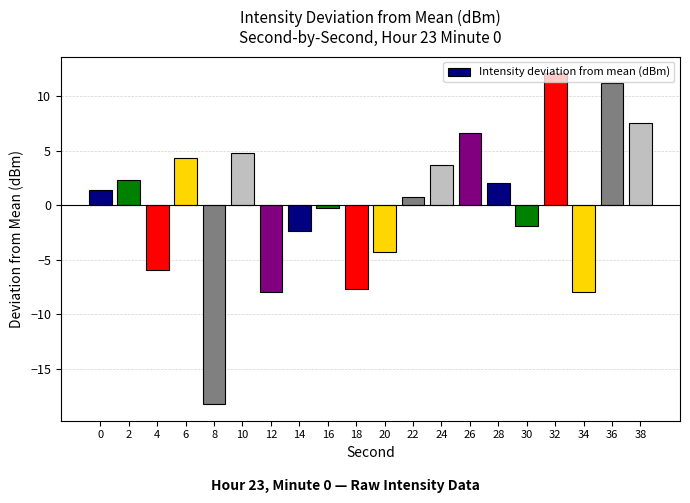

Does the chart contain stacked bars?

No